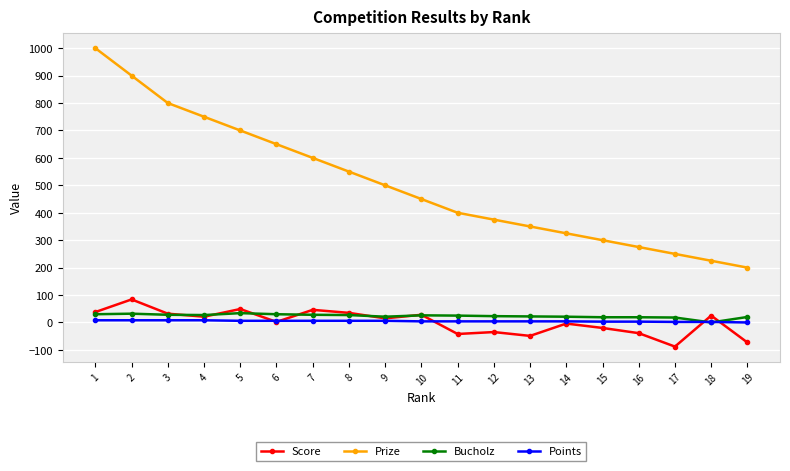

How many data points in Prize are less than 450?

9